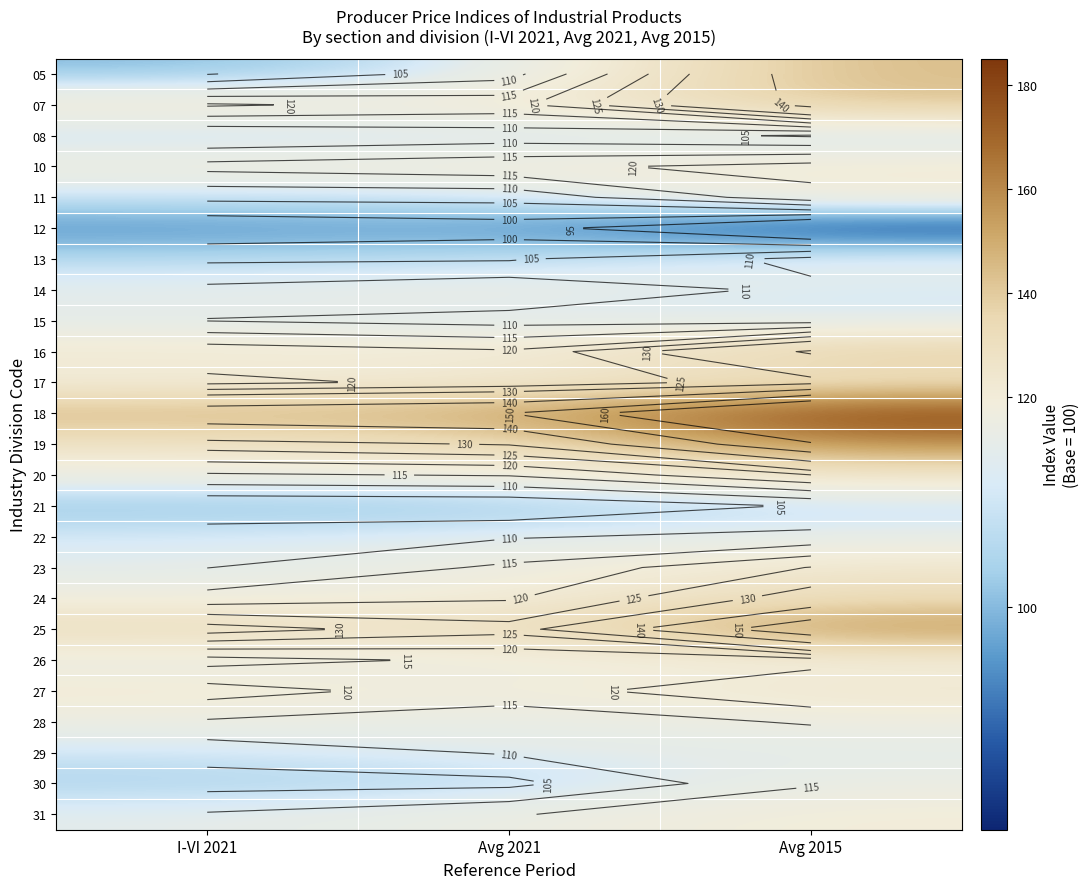

At how many categories does at least one series exceed 115?

3